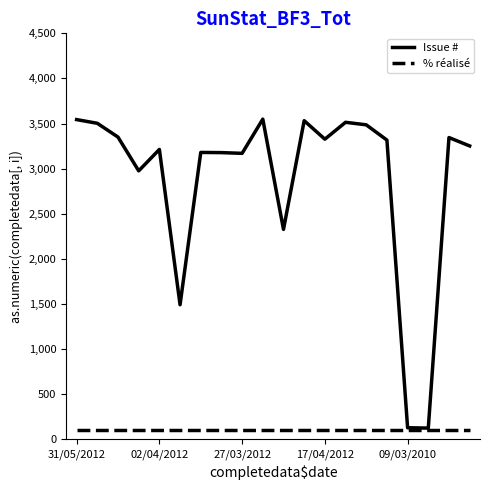

What is the lowest value of the Issue # series?

125